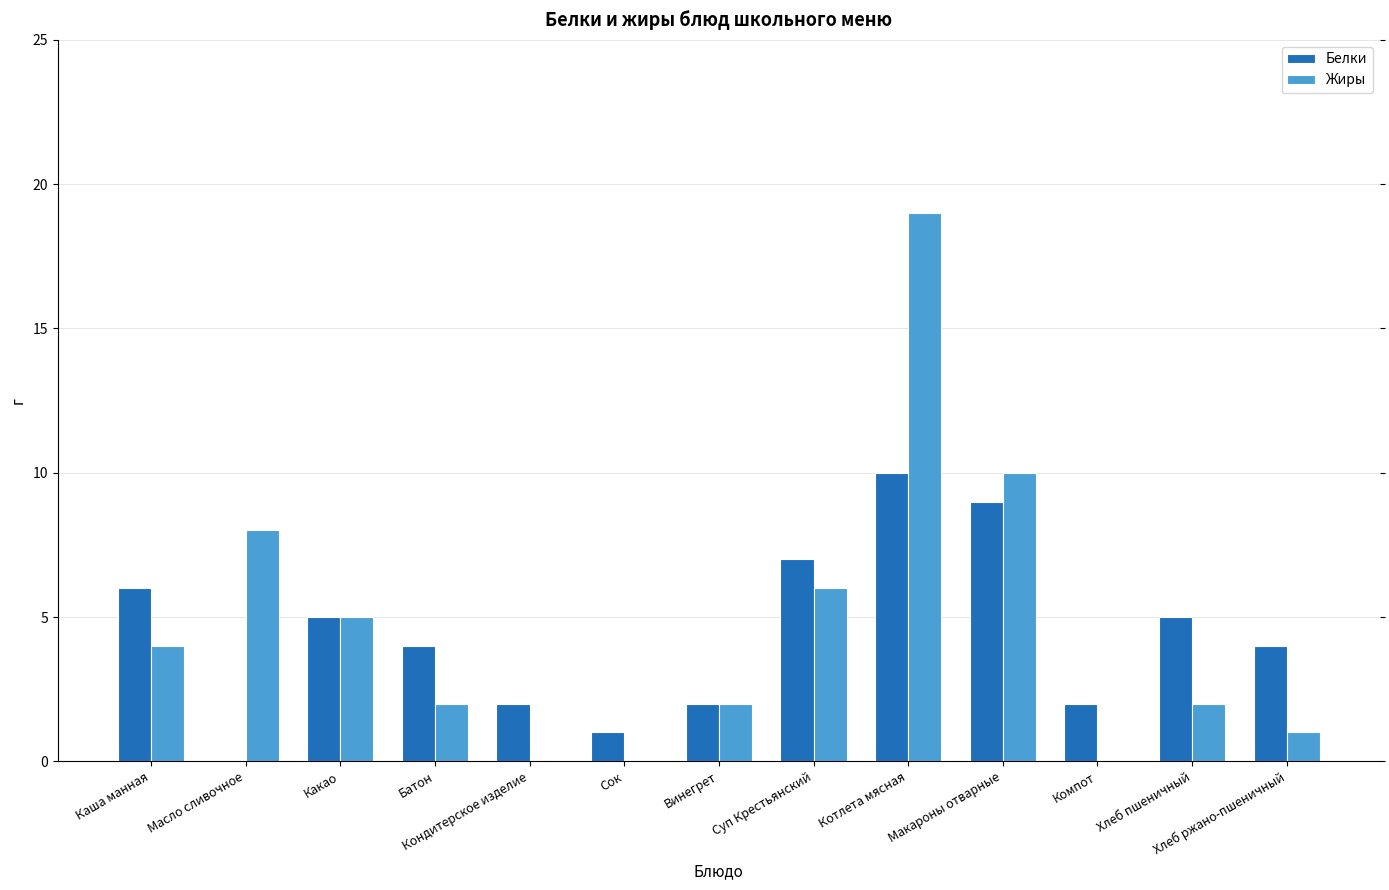

At which category is the sum across all series the highest?

Котлета мясная